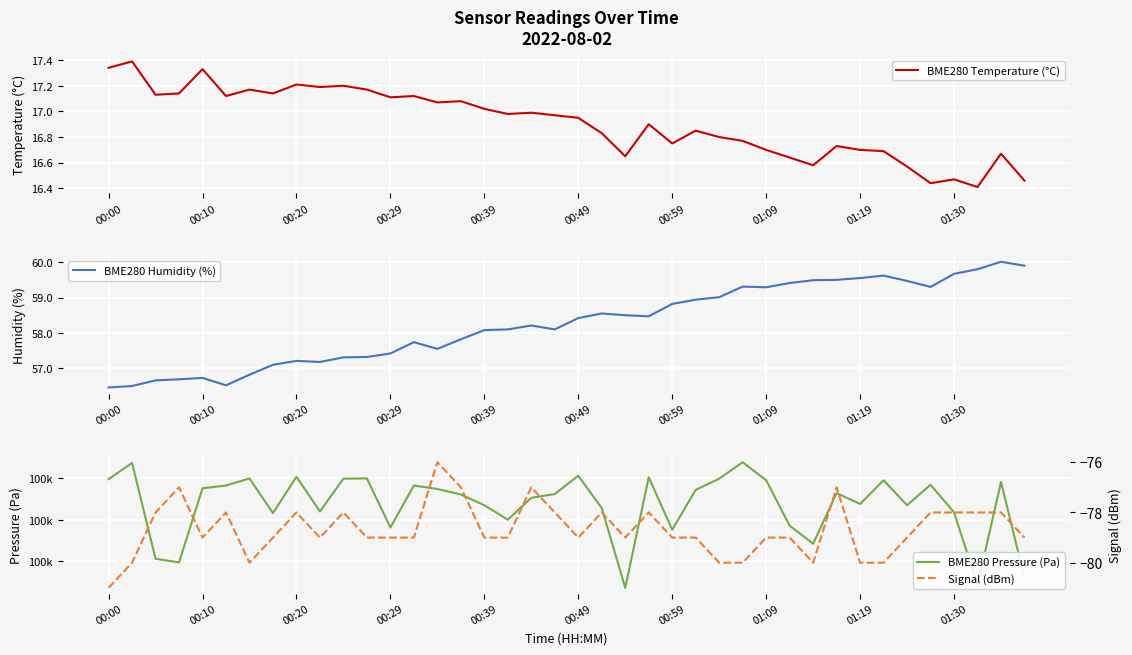

Where does the BME280 Humidity (%) series first go above 58?

00:39